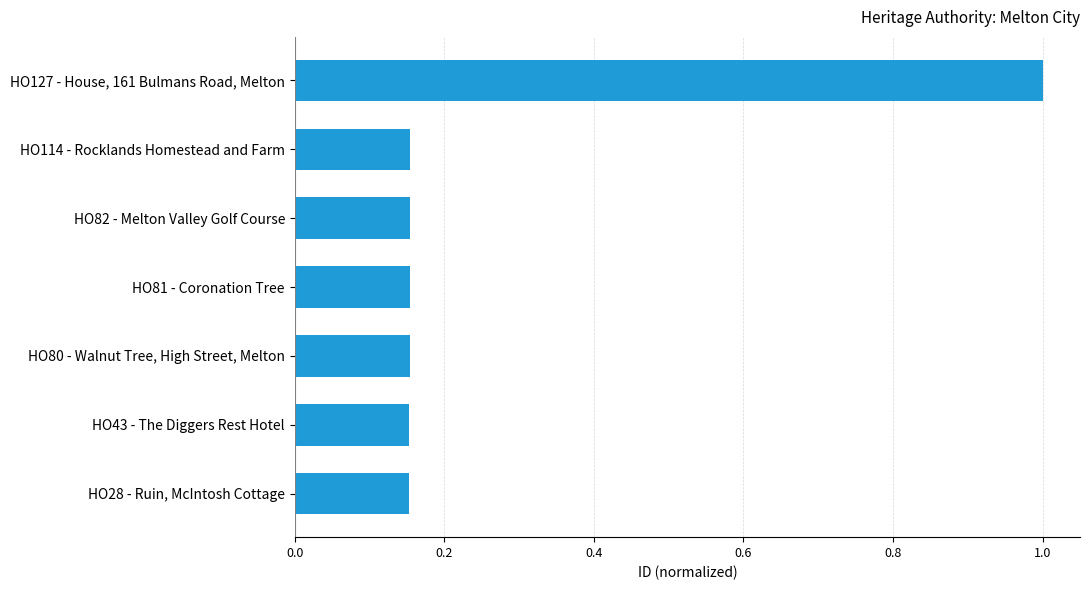

What is the difference between the maximum and second lowest values?

0.8